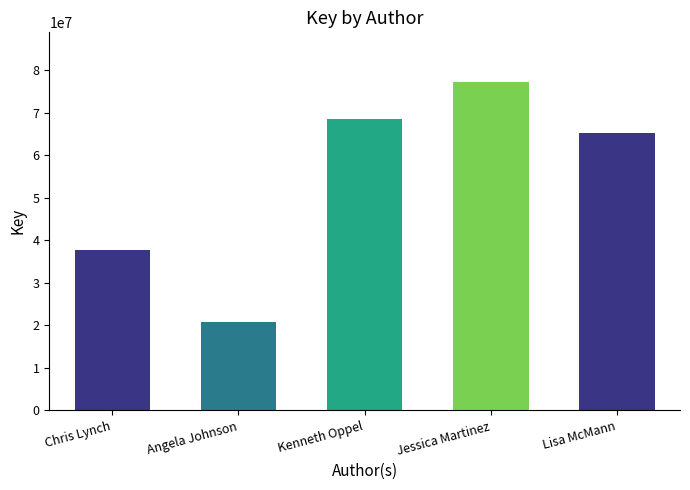

How many categories are shown in the chart?

5